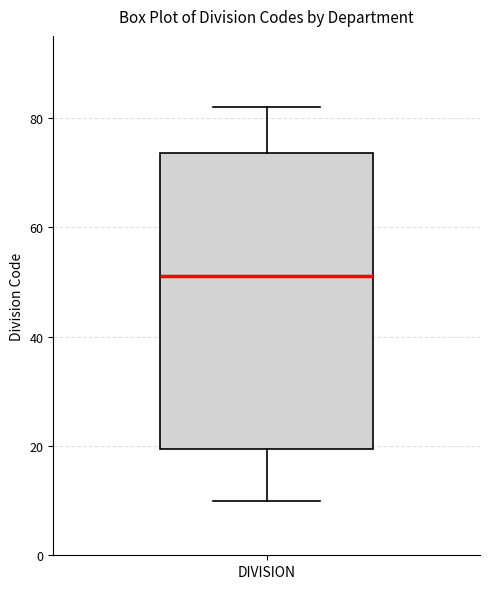

Where is the lower edge of the box for DIVISION on the y-axis? The values are not printed on the chart, so give them approximately, as read against the axis.

20